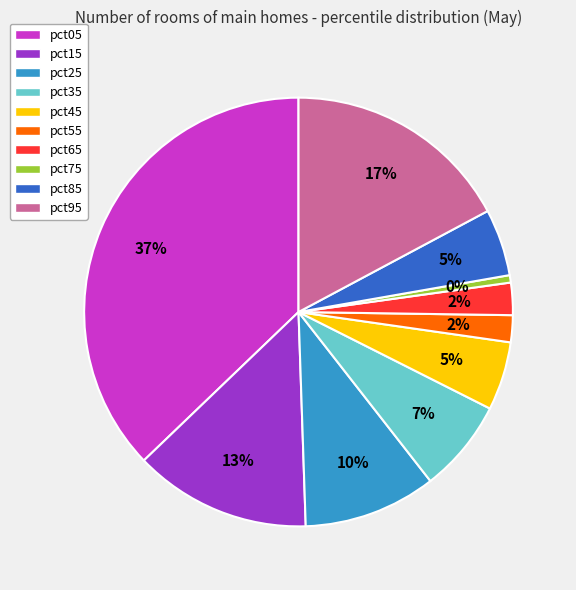

How much of the chart is everything except pct15?

86.6%